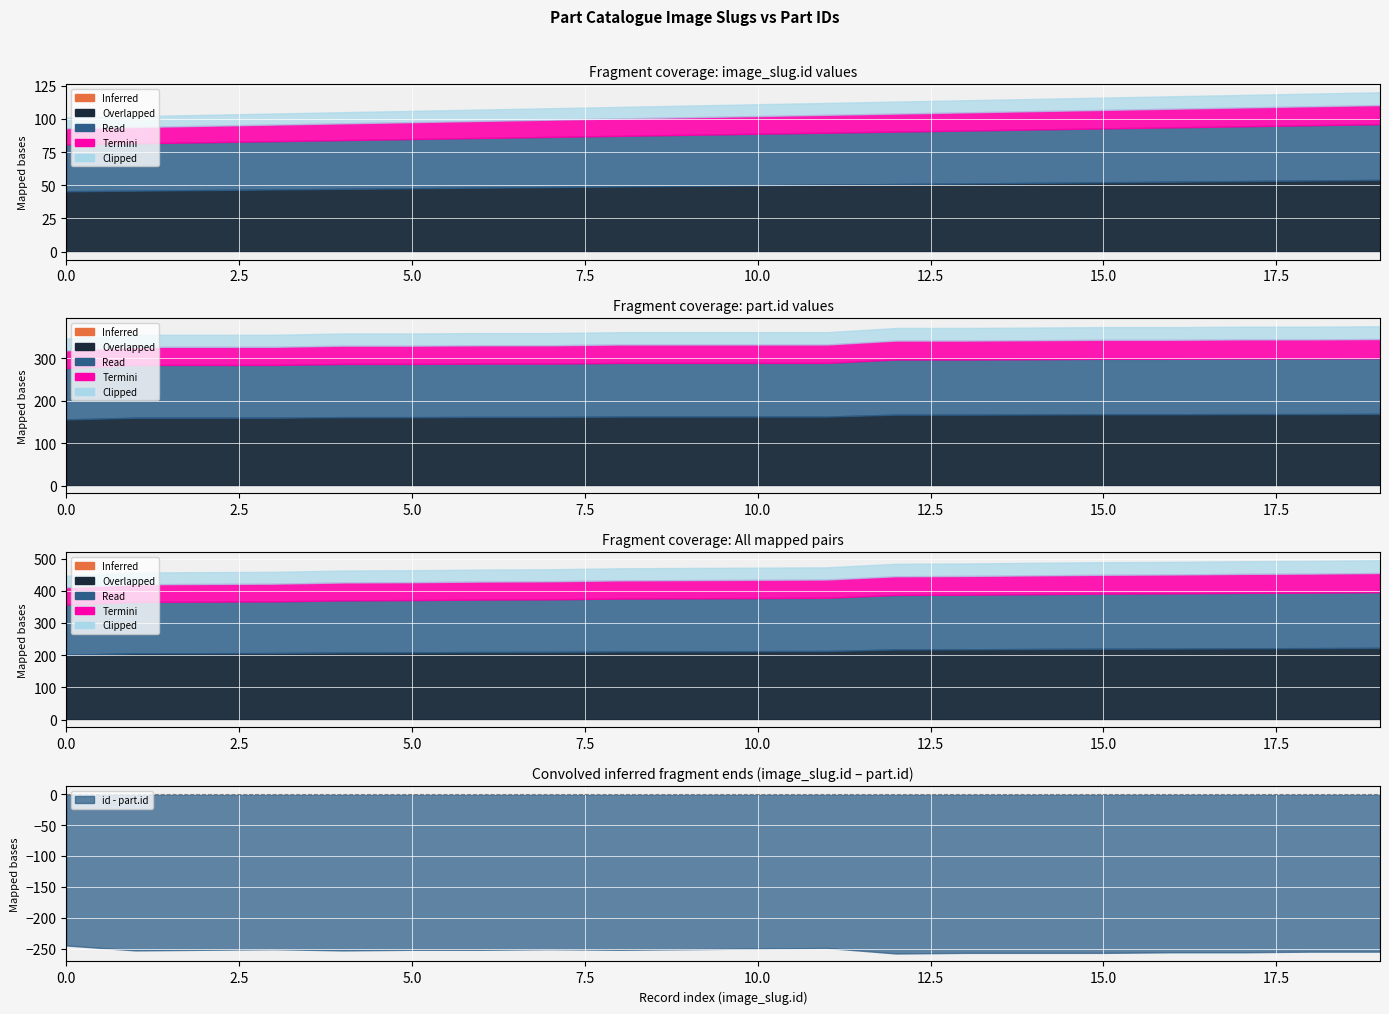

Which has a higher value, 107 or 118?

118